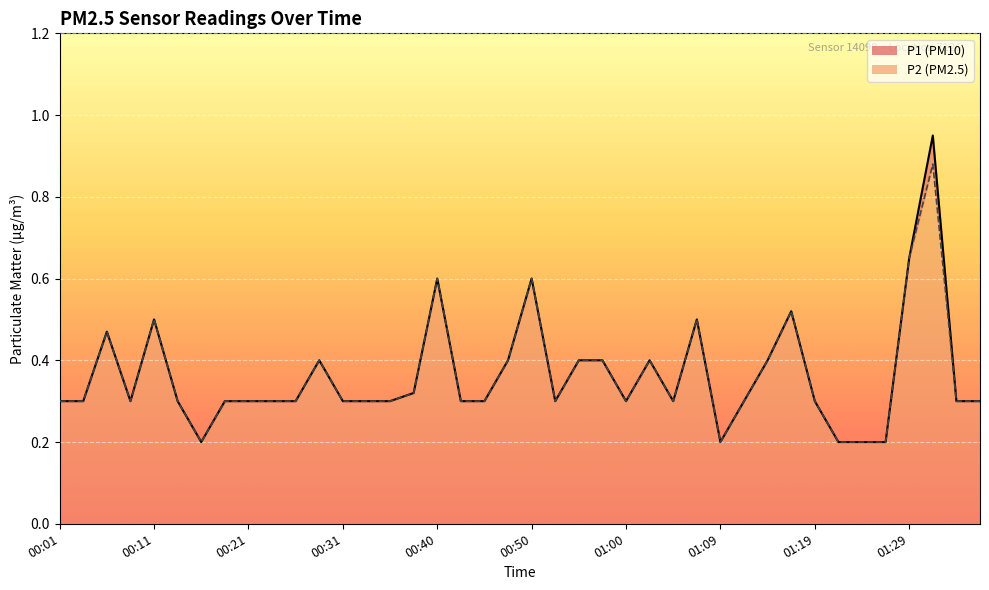

True or false: P1 and P2 cross at least once.

False